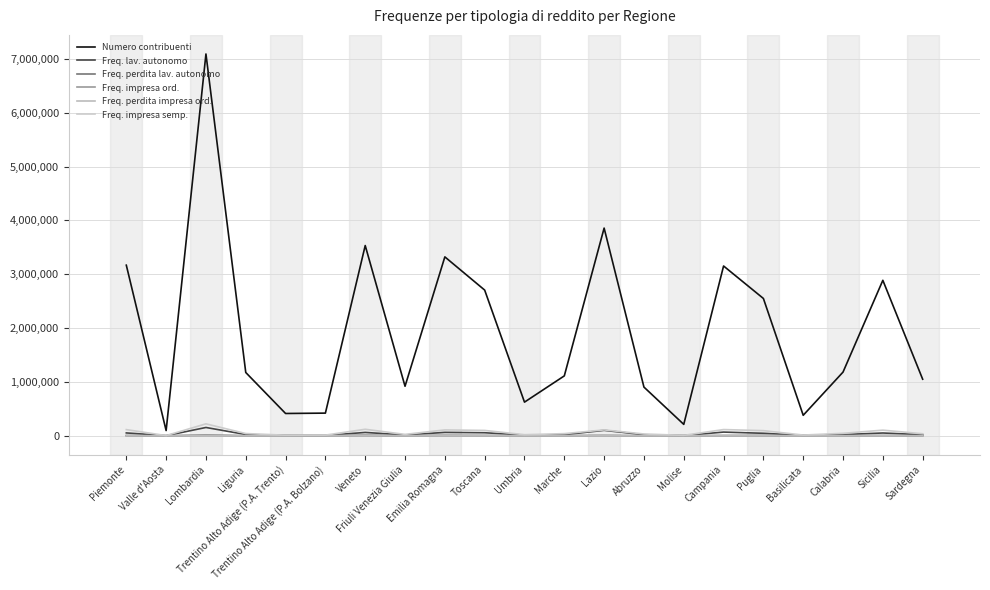

Does the chart display data point markers on the line(s)?

No